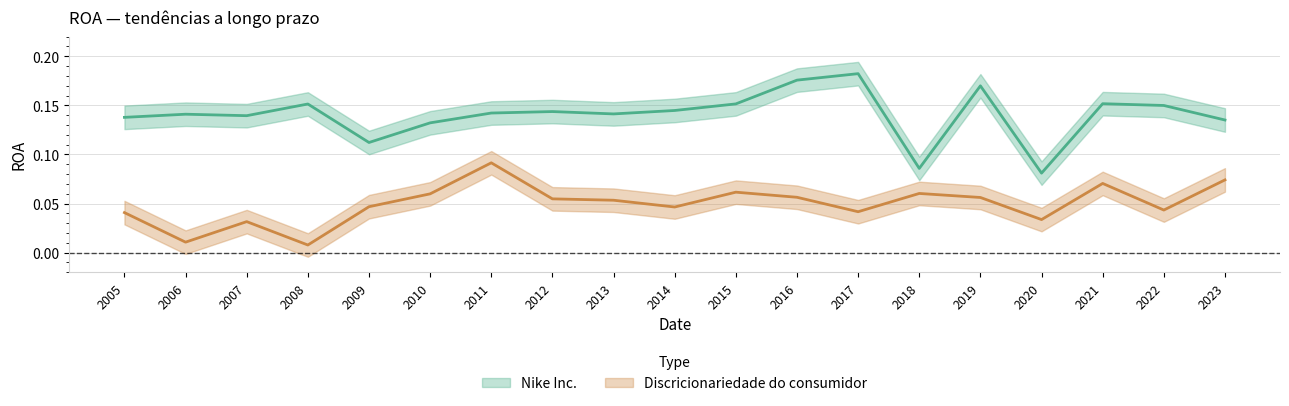

List the series in order of their overall mean, highest first.

Nike Inc., Discricionariedade do consumidor